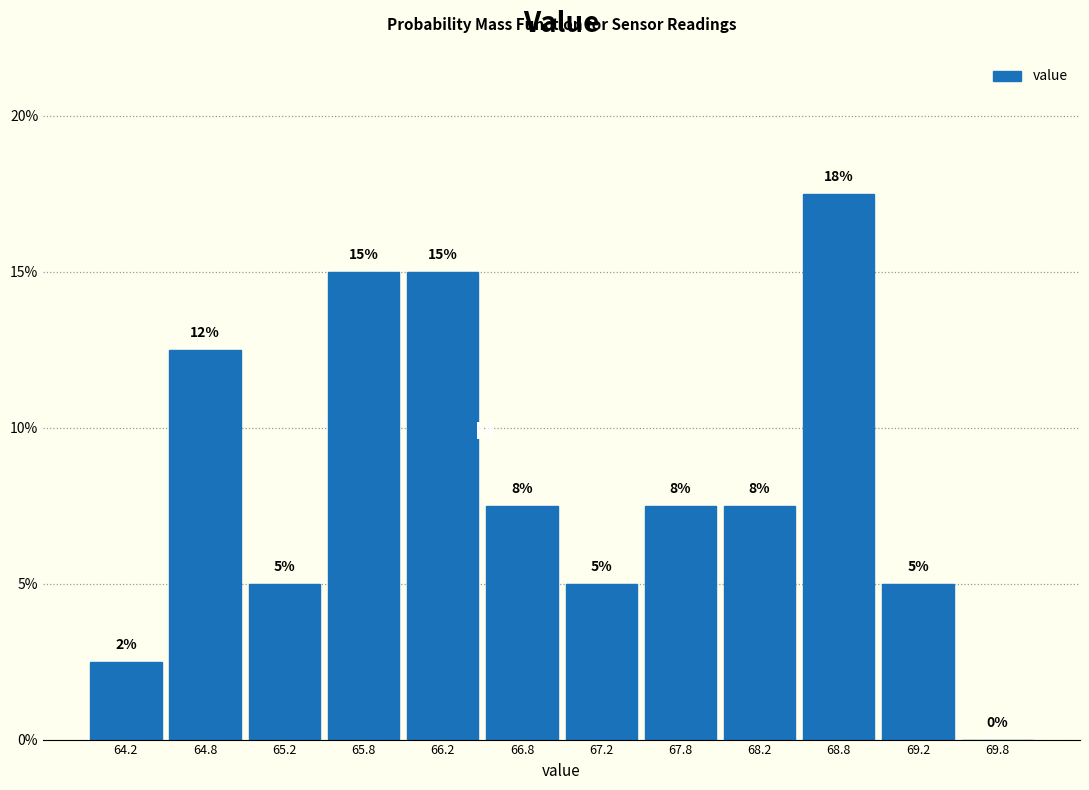

Which range on the x-axis has the tallest bar?

68.5 to 69.0